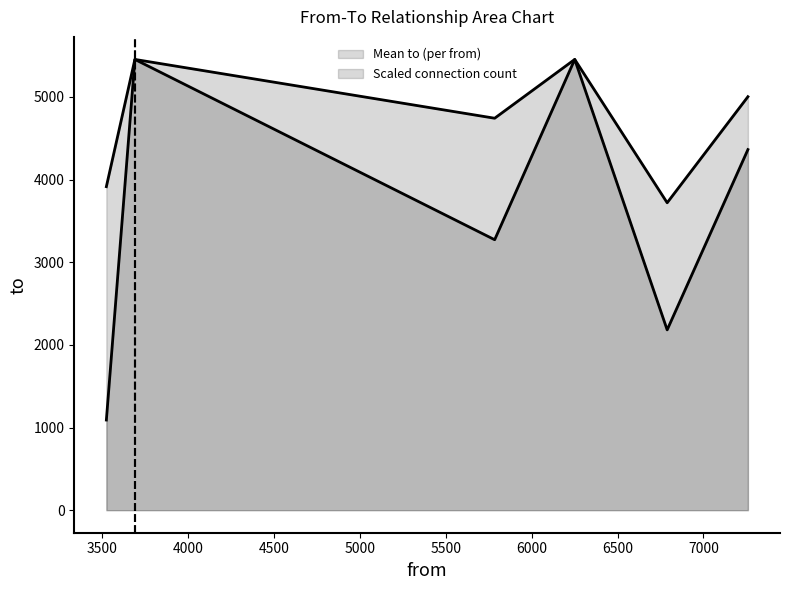

How many lines are shown in the chart?

2